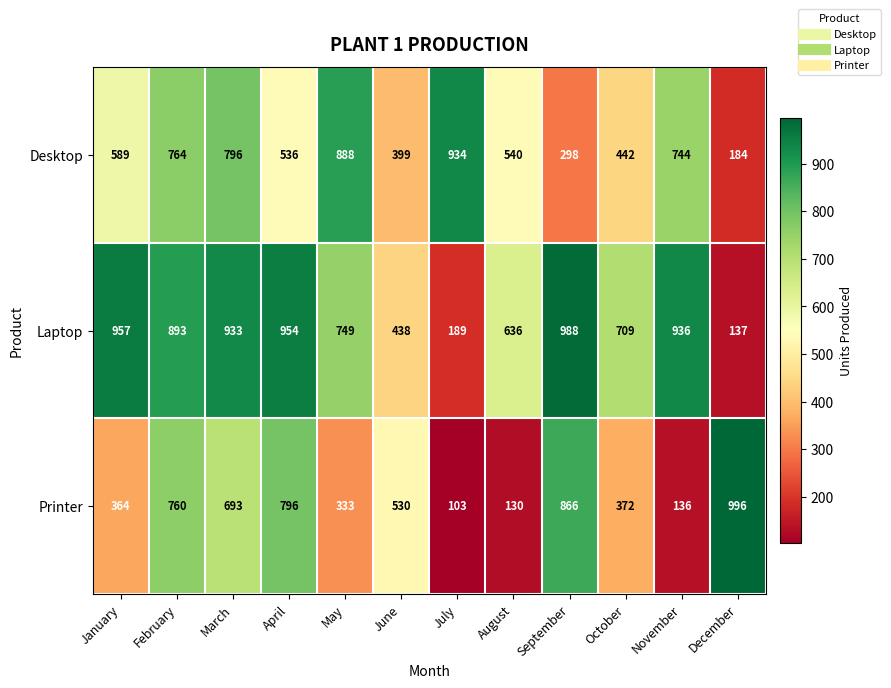

What is the approximate value of Laptop at January, to the nearest 100?

1000